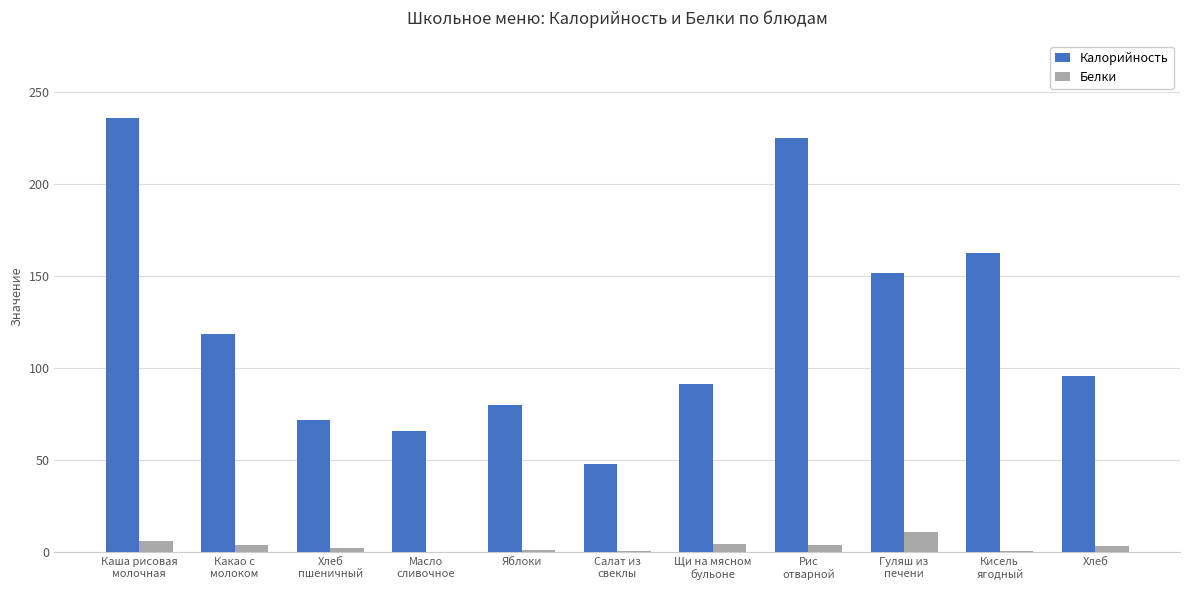

True or false: Калорийность has a value of 71.7 at Хлеб
пшеничный.

True